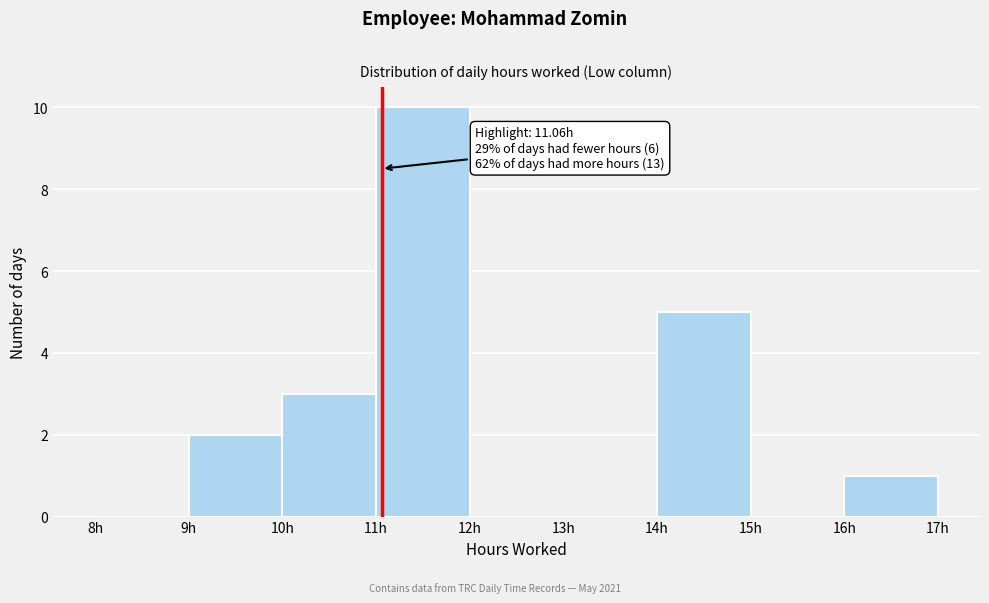

Which range on the x-axis has the tallest bar?

11 to 12